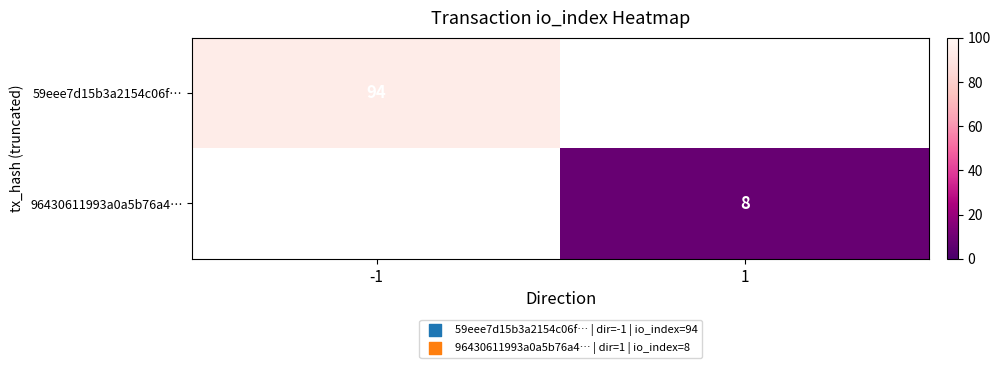

The 59eee7d15b3a2154c06f… series shows 94 at -1. True or false?

True